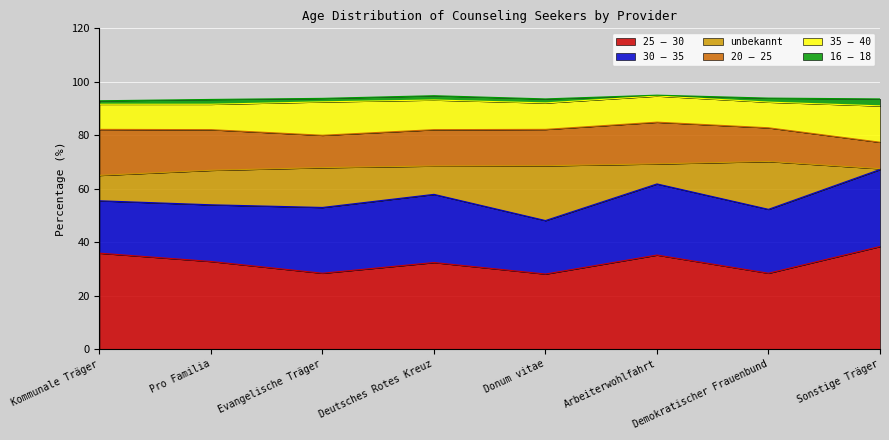

At how many categories does at least one series exceed 18?

8